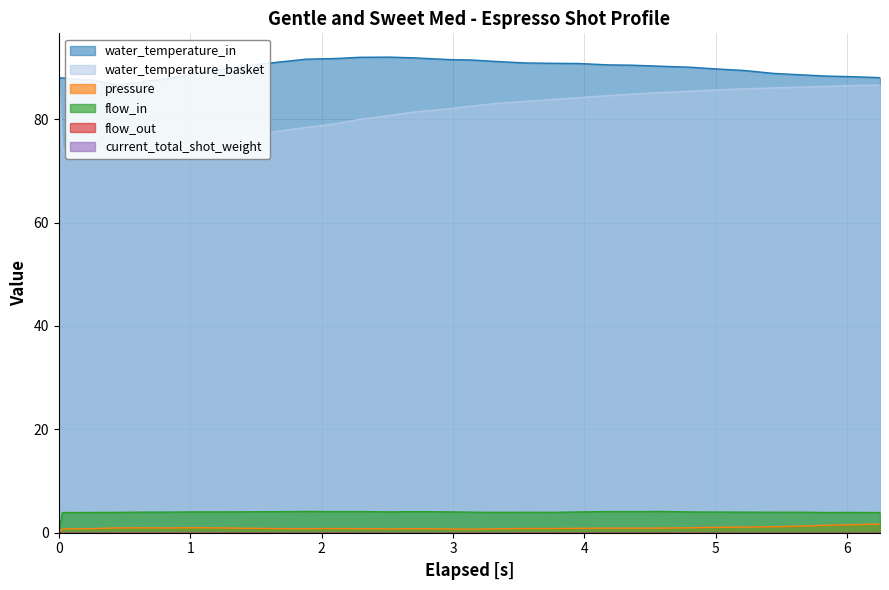

True or false: water_temperature_basket and pressure intersect in this chart.

False